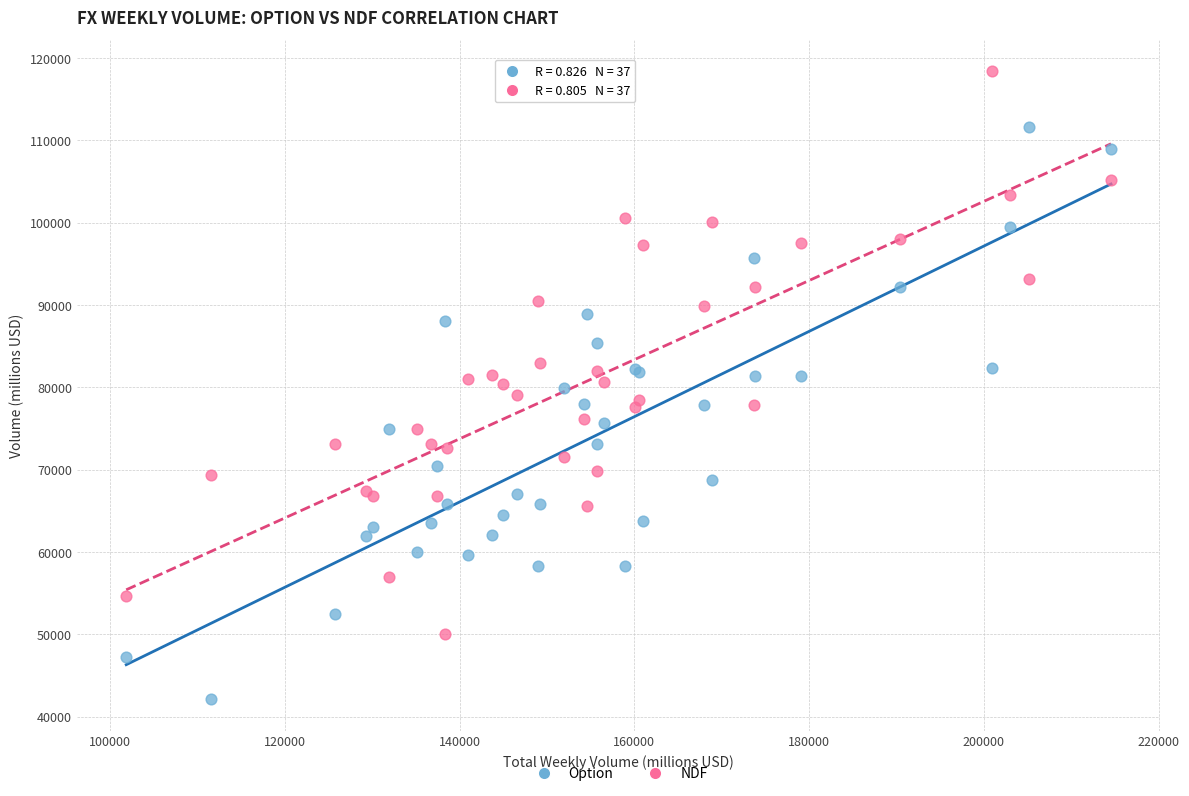

Which series contains the highest Y value?

NDF